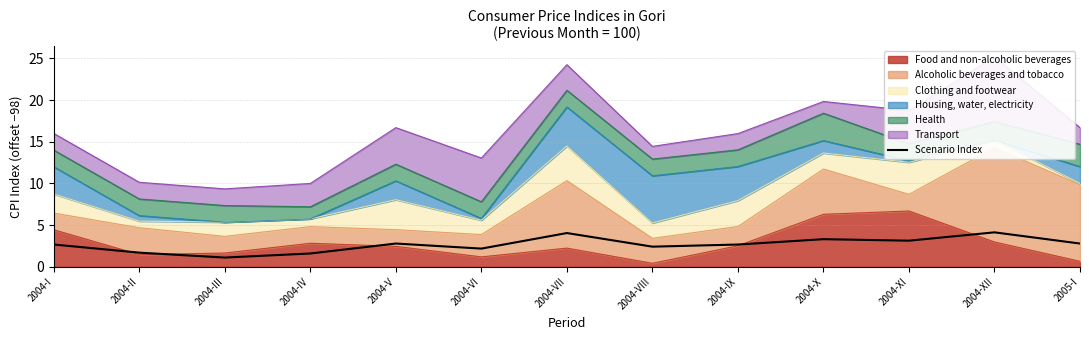

How many interior local peaks (higher than both neighbors) does the data have?

4